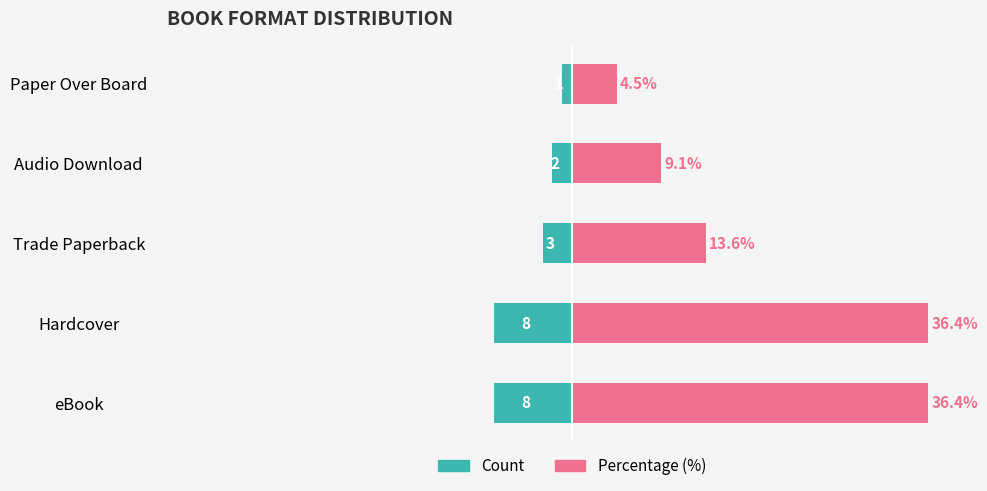

Is the value of Percentage (%) at 3 greater than the value of Count at 1?

Yes